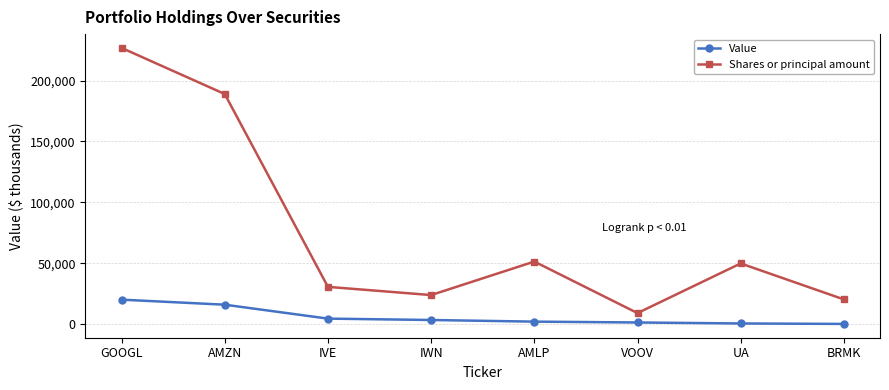

What is the difference between the Value values at IVE and BRMK?

4354